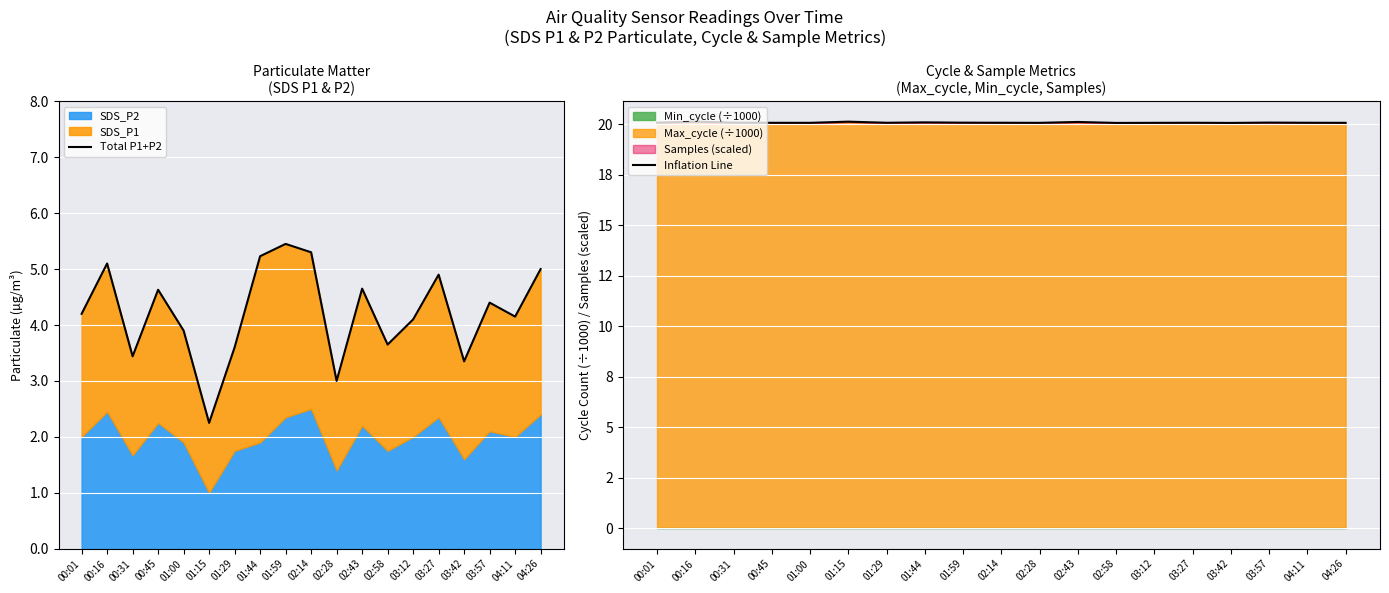

The value of Total P1+P2 at 03:27 is 3.2. True or false?

False